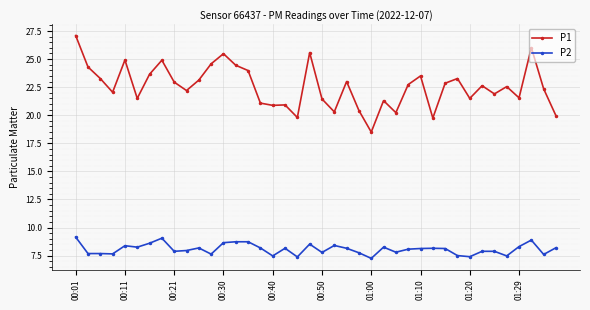

Rank the series by their maximum value, from highest to lowest.

P1, P2